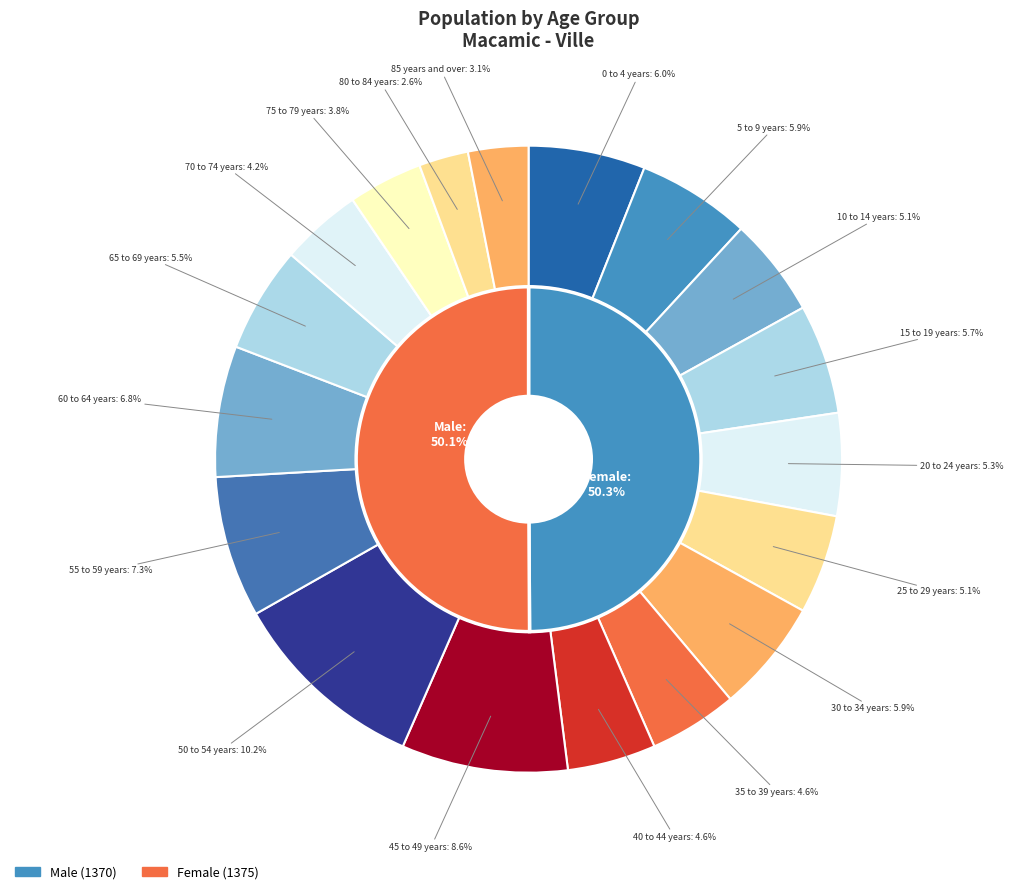

Approximately how many times larger is the value at 35 to 39 years compared to 20 to 24 years?

0.9